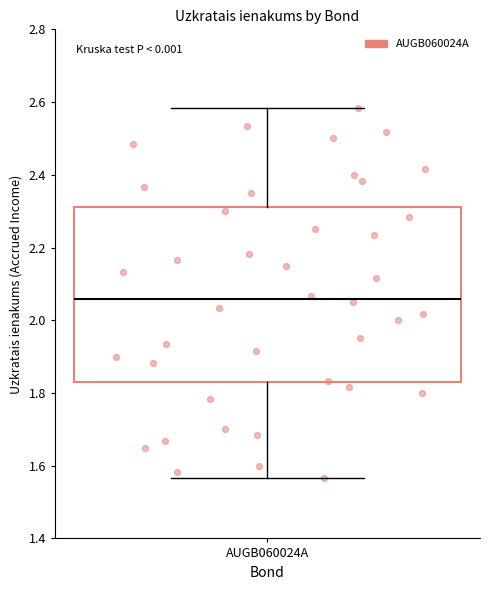

Where does the median line of the box for AUGB060024A sit on the y-axis? The values are not printed on the chart, so give them approximately, as read against the axis.

2.06